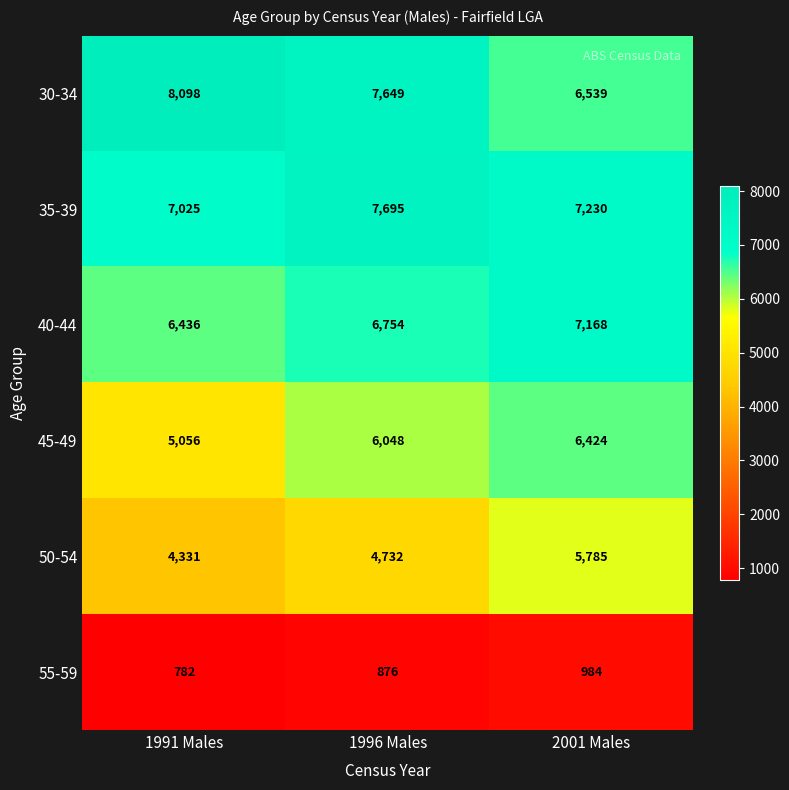

What is the spread (max minus min) of values at 1996 Males?

6819